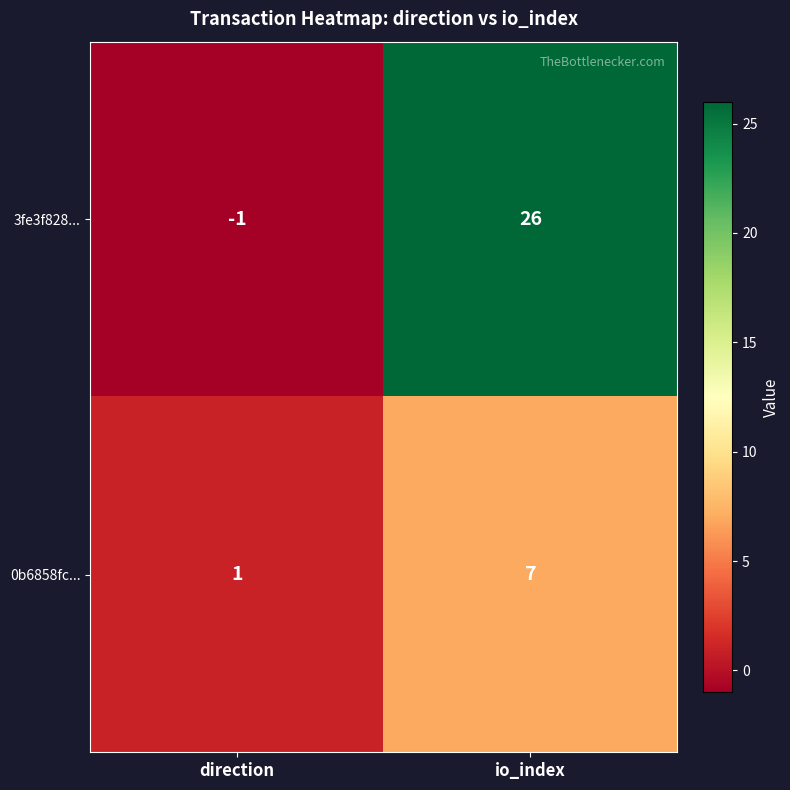

What is the maximum value shown in the chart?

26